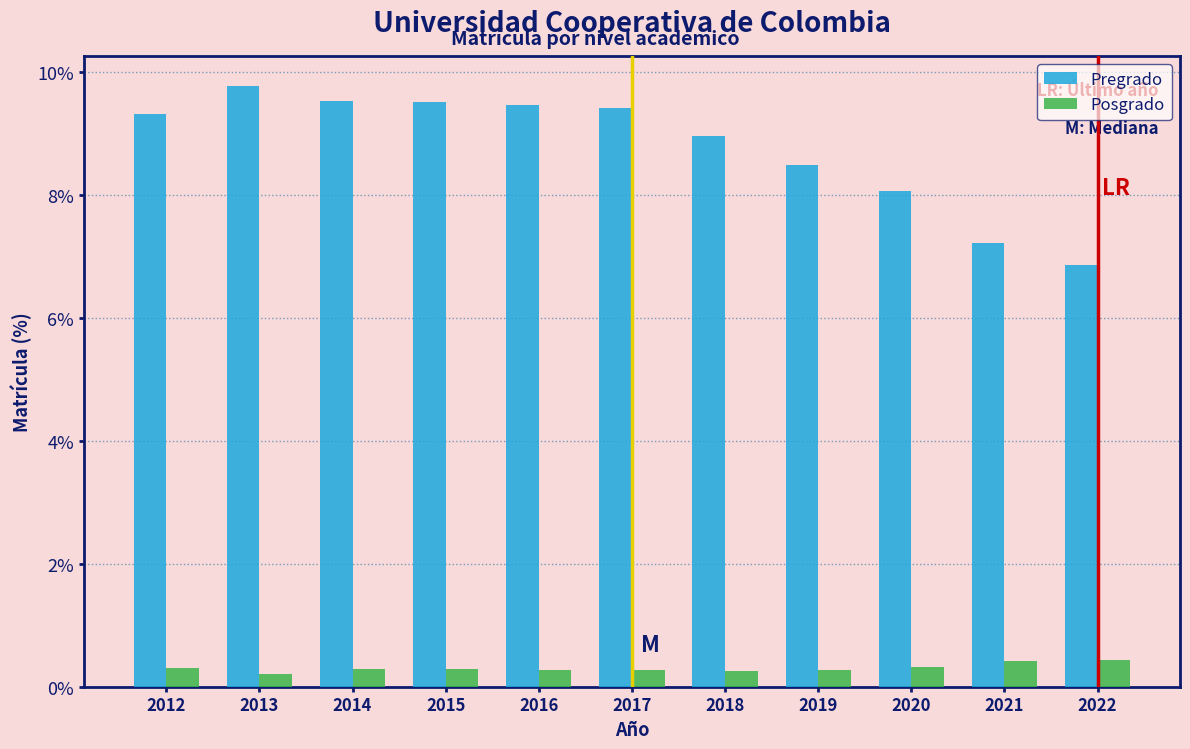

Reading right to left, transcribe all the data shown in this chart.

Pregrado: 6.9	7.2	8.1	8.5	9.0	9.4	9.5	9.5	9.5	9.8	9.3
Posgrado: 0.4	0.4	0.3	0.3	0.3	0.3	0.3	0.3	0.3	0.2	0.3